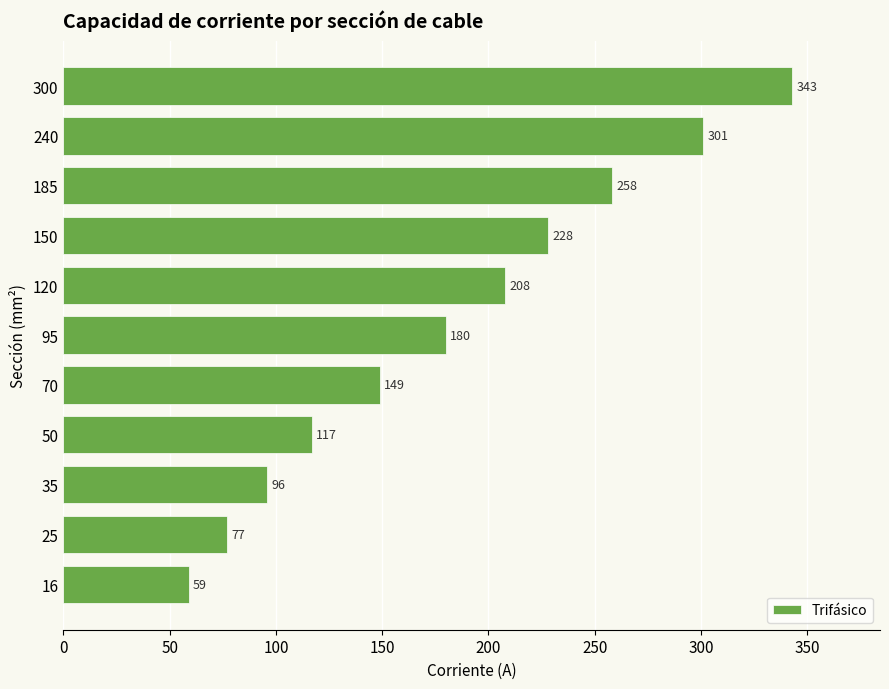

Rank the categories by value from lowest to highest.

16, 25, 35, 50, 70, 95, 120, 150, 185, 240, 300